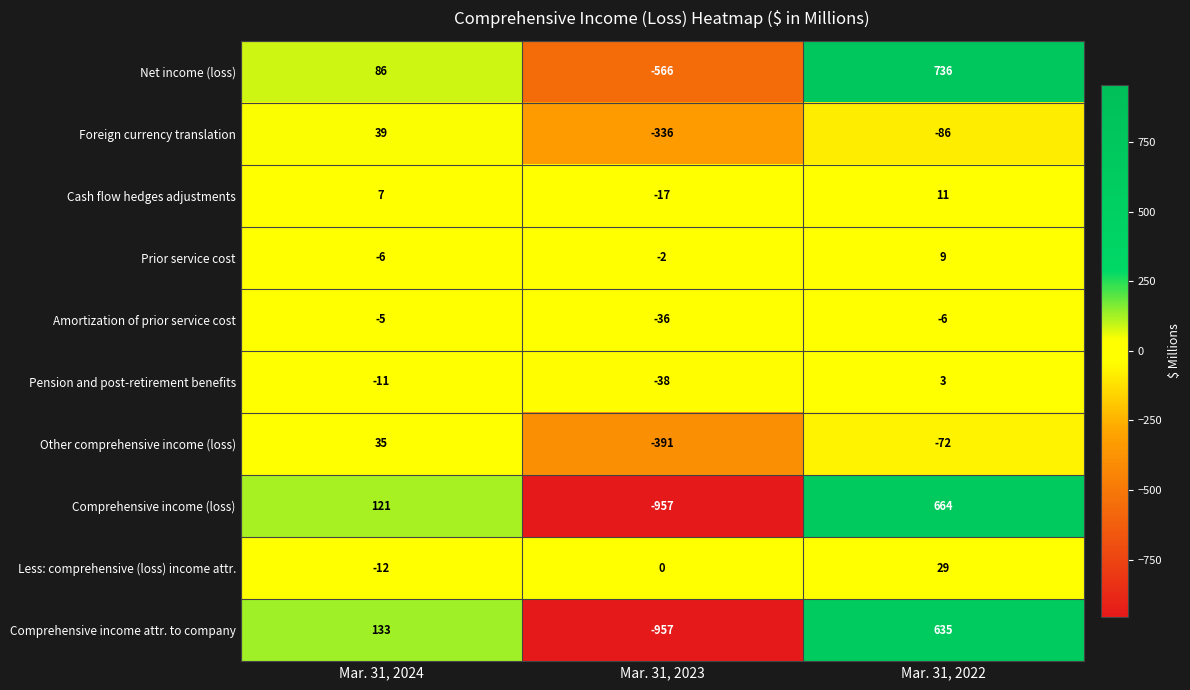

Reading left to right, transcribe all the data shown in this chart.

Net income (loss): 86	-566	736
Foreign currency translation: 39	-336	-86
Cash flow hedges adjustments: 7	-17	11
Prior service cost: -6	-2	9
Amortization of prior service cost: -5	-36	-6
Pension and post-retirement benefits: -11	-38	3
Other comprehensive income (loss): 35	-391	-72
Comprehensive income (loss): 121	-957	664
Less: comprehensive (loss) income attr.: -12	0	29
Comprehensive income attr. to company: 133	-957	635